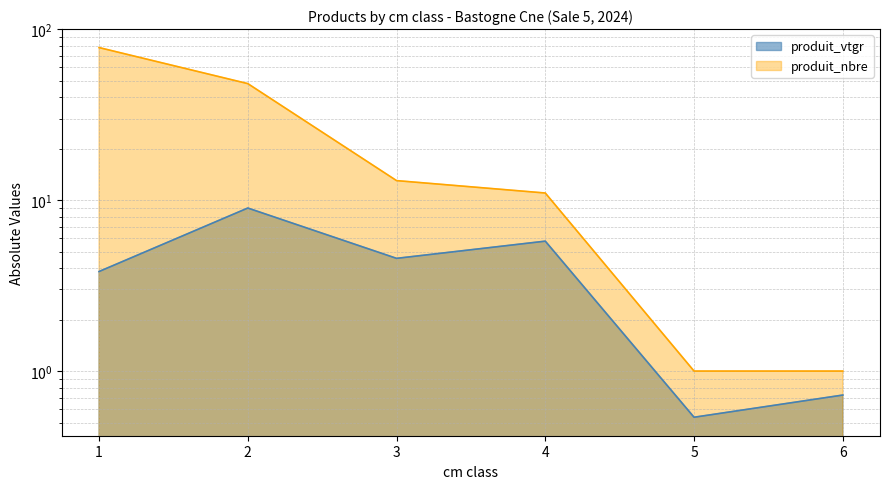

How many data points in produit_nbre are above 13?

2